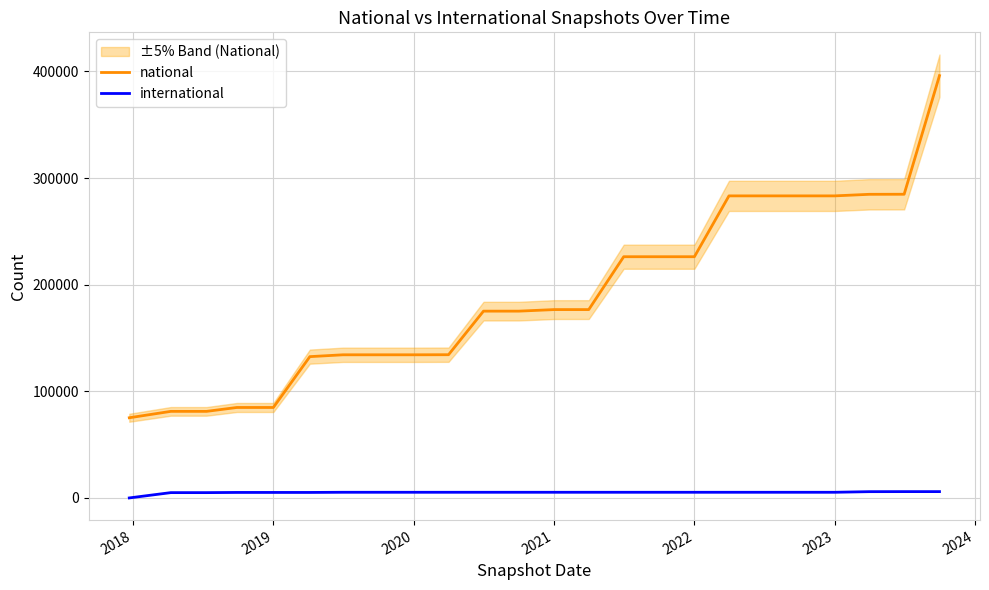

True or false: national and international intersect in this chart.

False